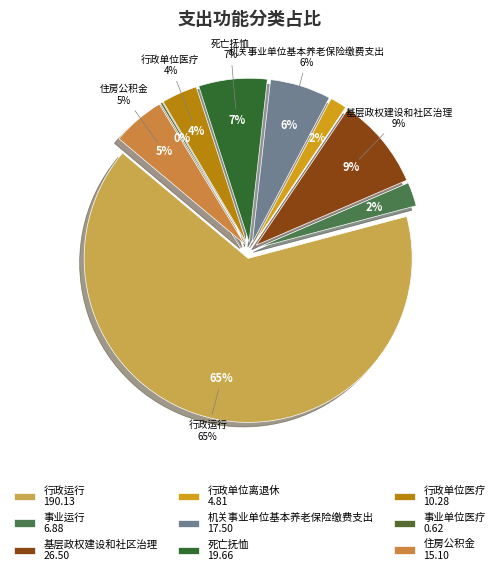

How many segments does this pie chart have?

9